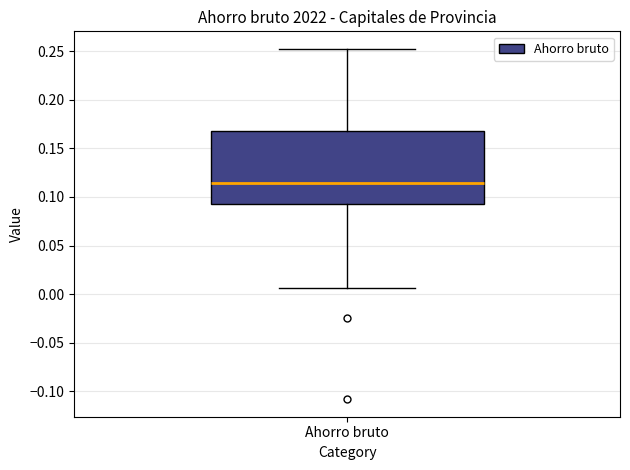

Read this box plot against the y-axis: the position of the median line, the range covered by the box, and the ends of both whiskers. The values are not printed on the chart, so give them approximately, as read against the axis.

median 0.115, box 0.095 to 0.170, whiskers 0.005 to 0.250